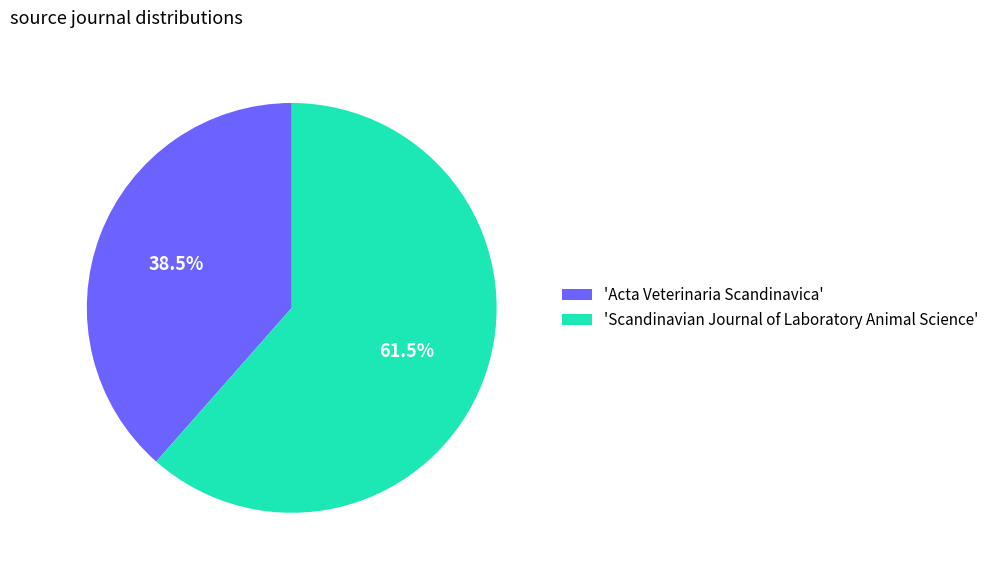

Rank the categories by value from lowest to highest.

'Acta Veterinaria Scandinavica', 'Scandinavian Journal of Laboratory Animal Science'